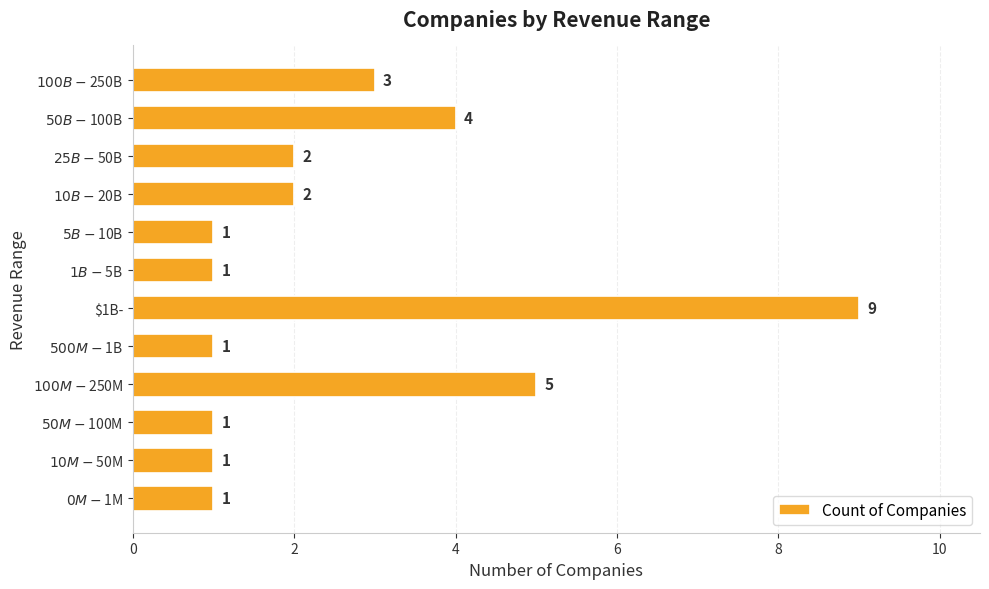

Reading top to bottom, what are all the values shown in this chart?

3	4	2	2	1	1	9	1	5	1	1	1